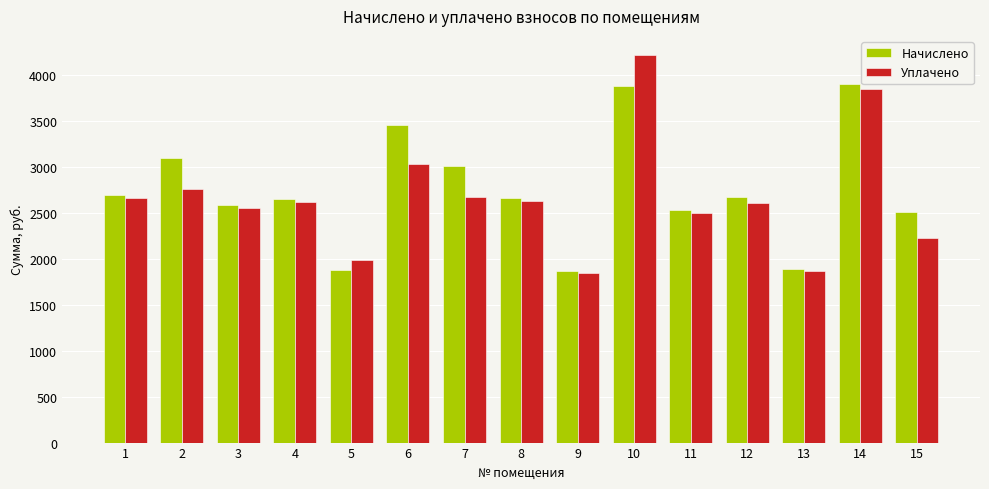

What is the minimum value shown in the chart?

1849.2